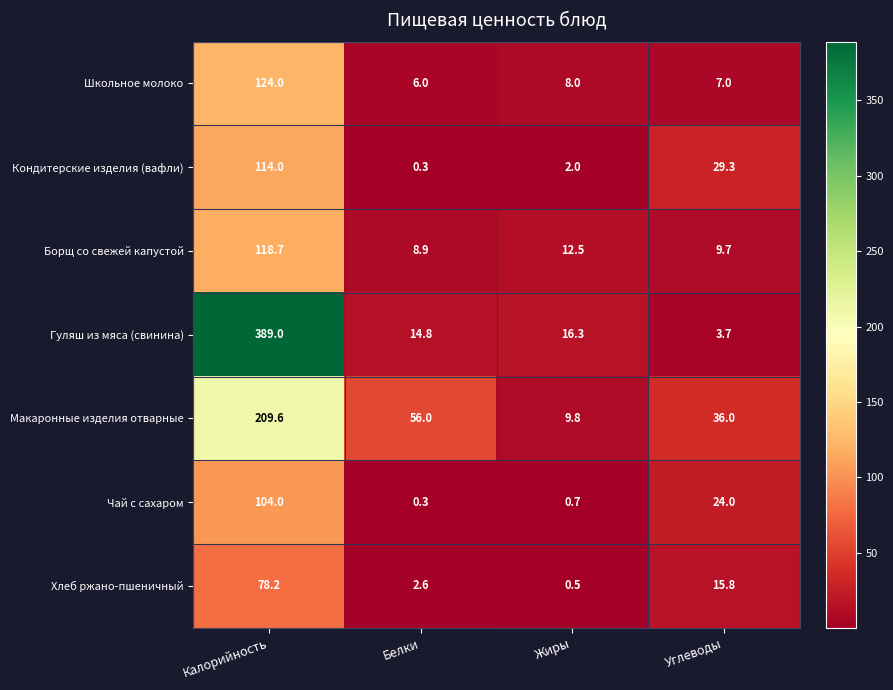

At which label is Школьное молоко closest to 65?

Жиры